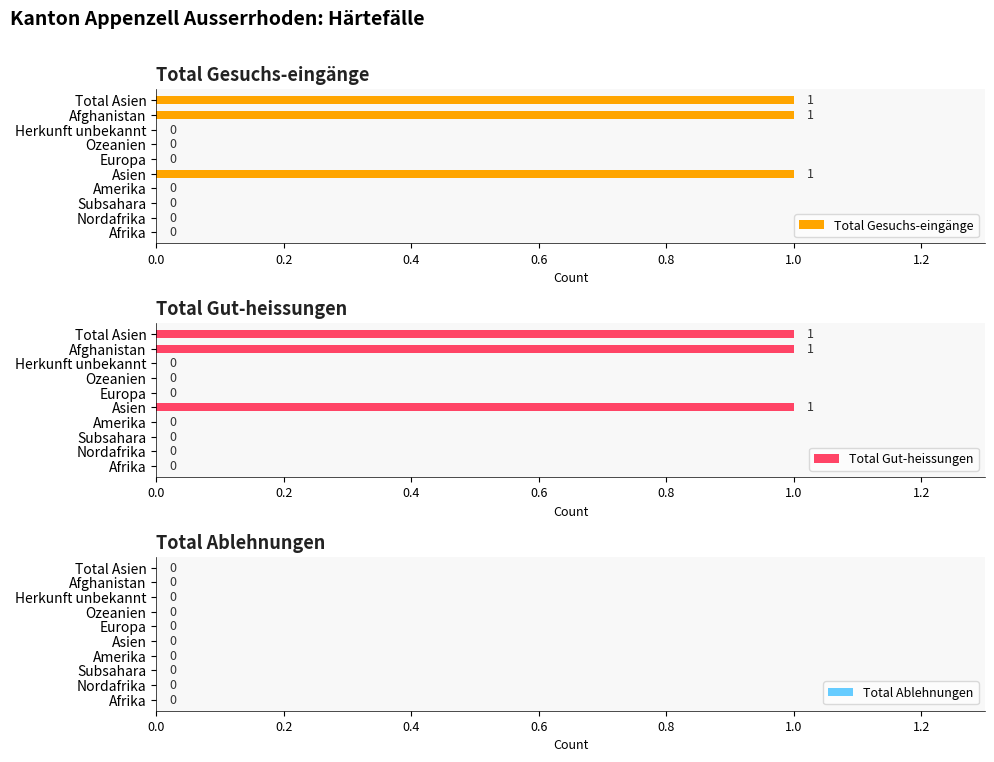

True or false: Total Gesuchs-eingänge has a value of 2 at Asien.

False